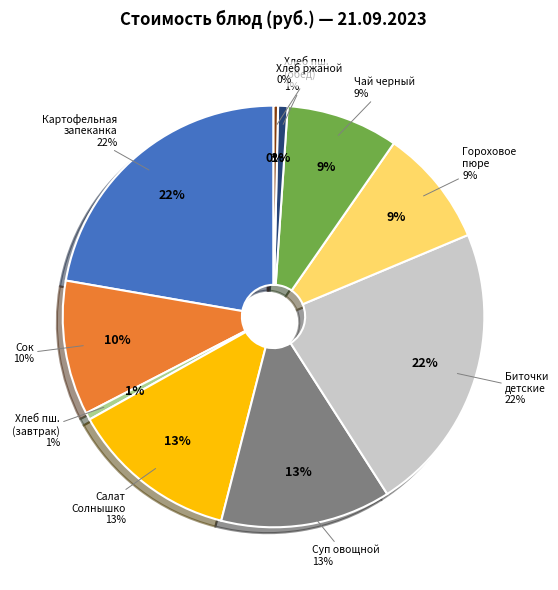

What is the change in value from Суп овощной на бульоне to Чай черный?

-5.2